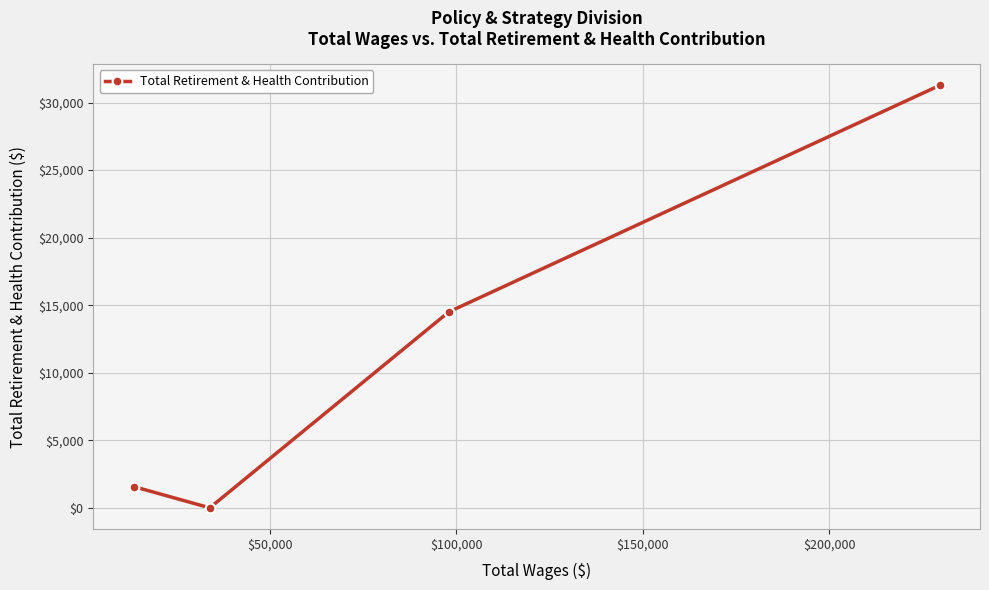

Reading right to left, what are all the values shown in this chart?

31269	14498	0	1574